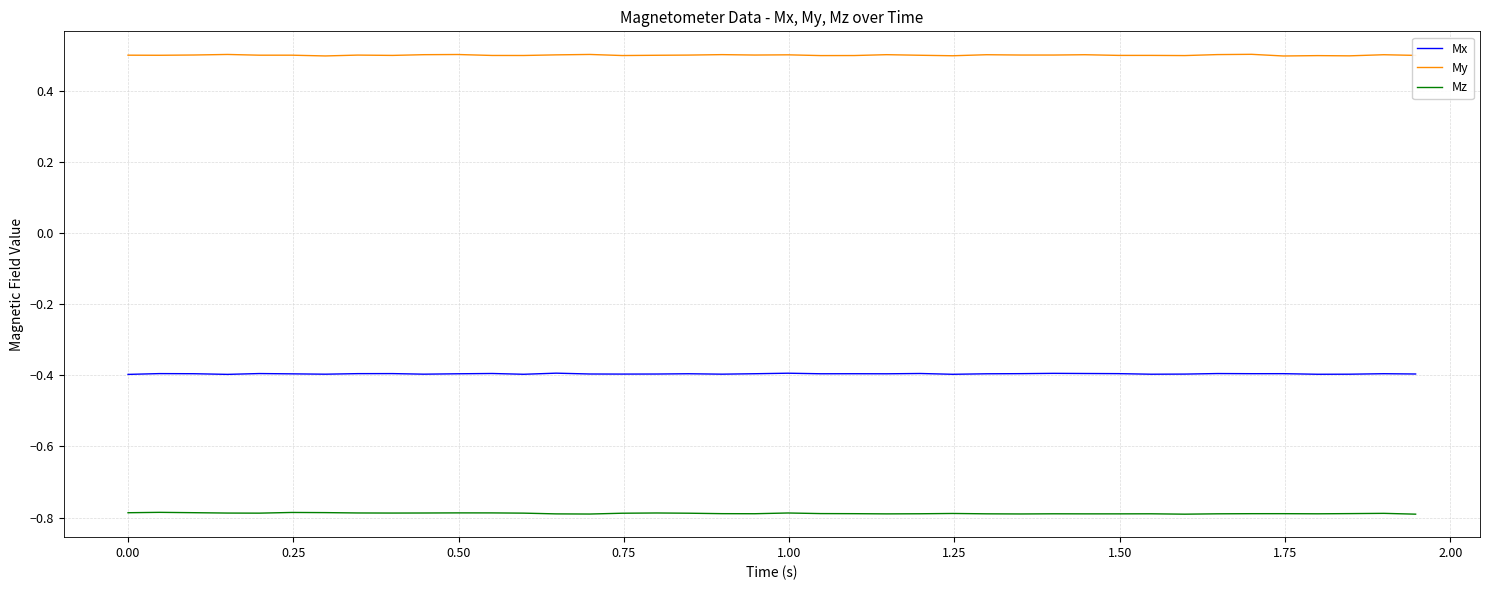

Which series has the largest total across all categories?

My